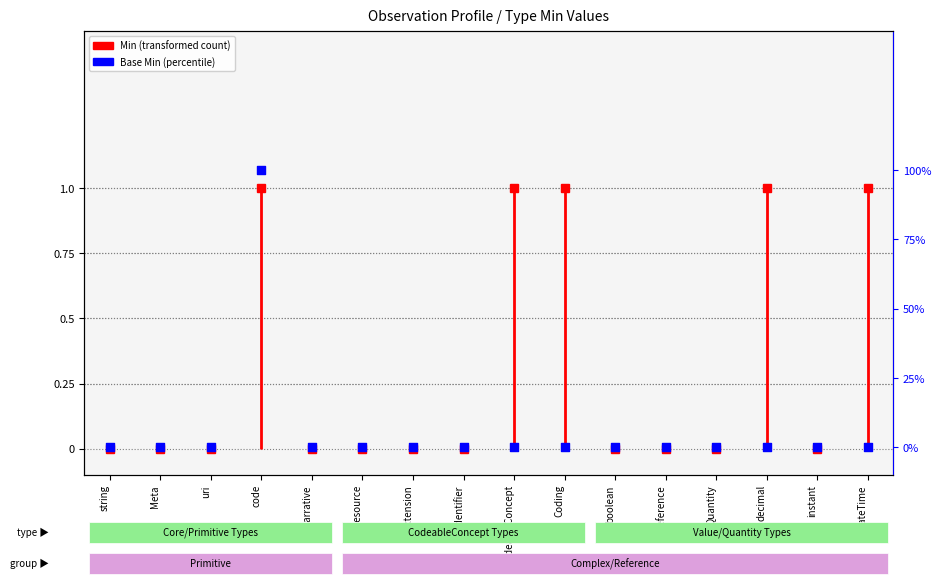

Between string and boolean, which is larger?

string